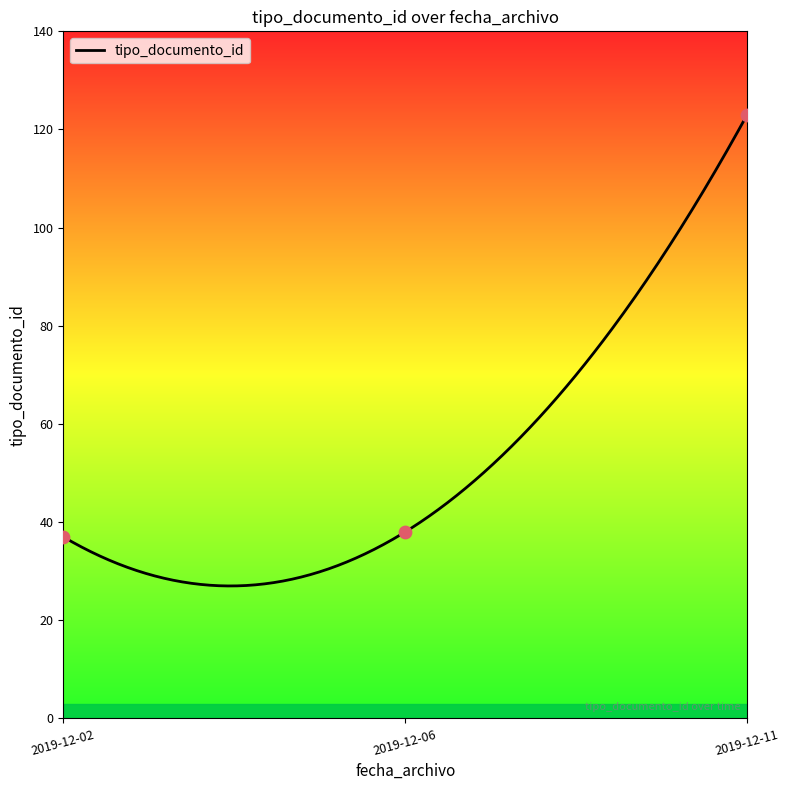

What is the change in value from 2019-12-06 11:46:11 to 2019-12-02 10:34:27?

-1